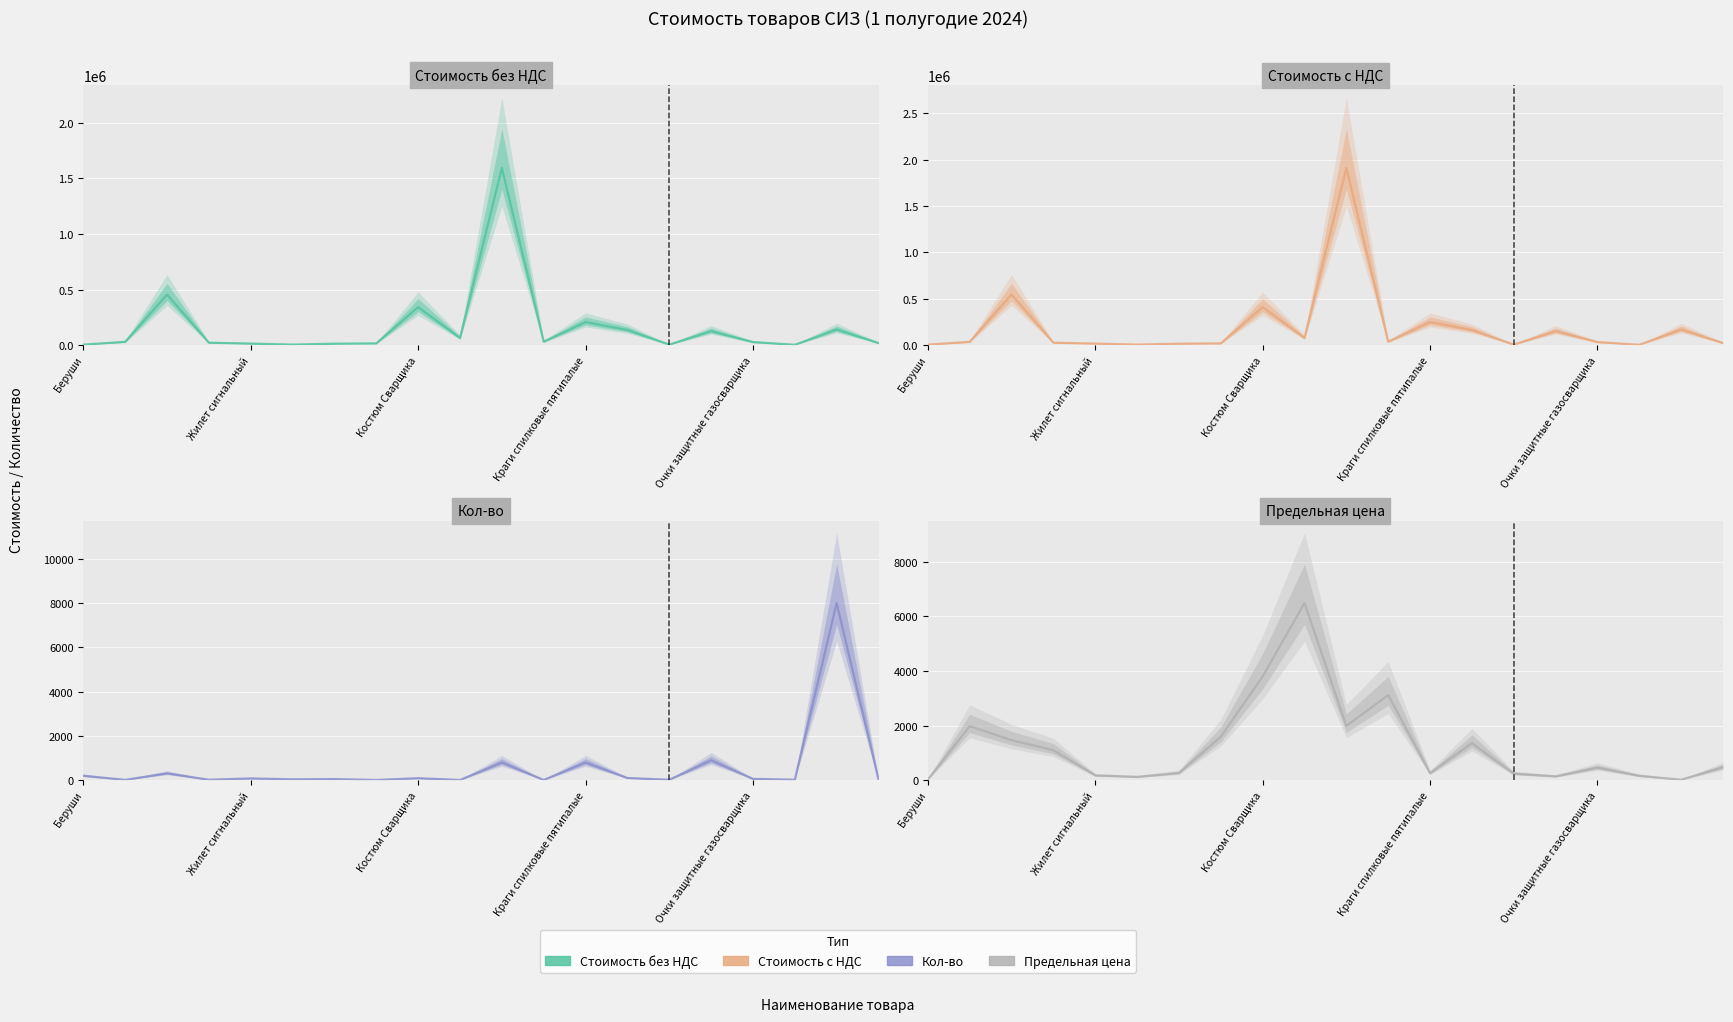

At which category is the sum across all series the highest?

10